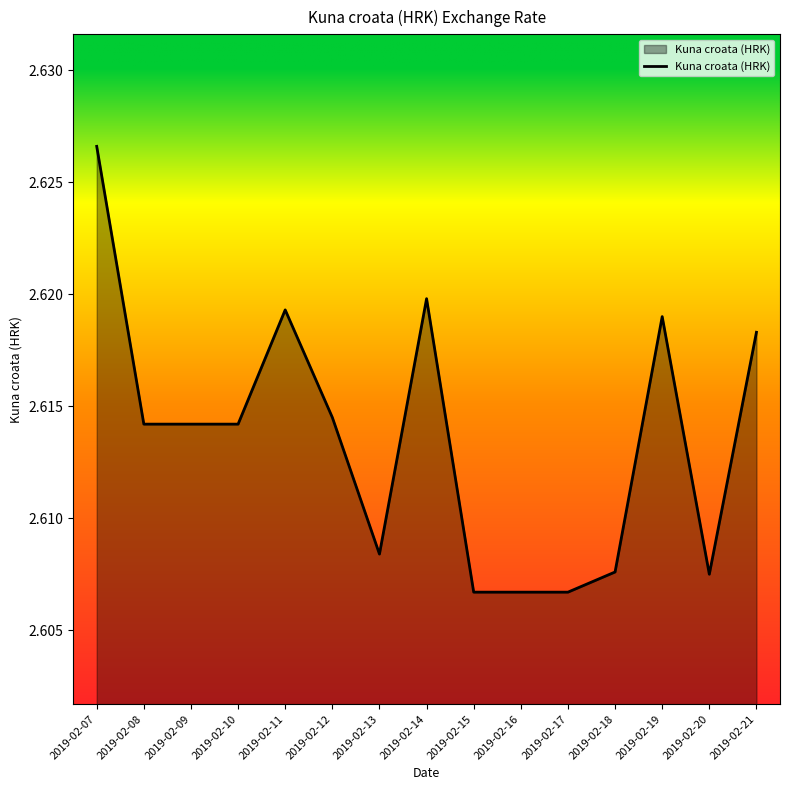

How many lines are shown in the chart?

1